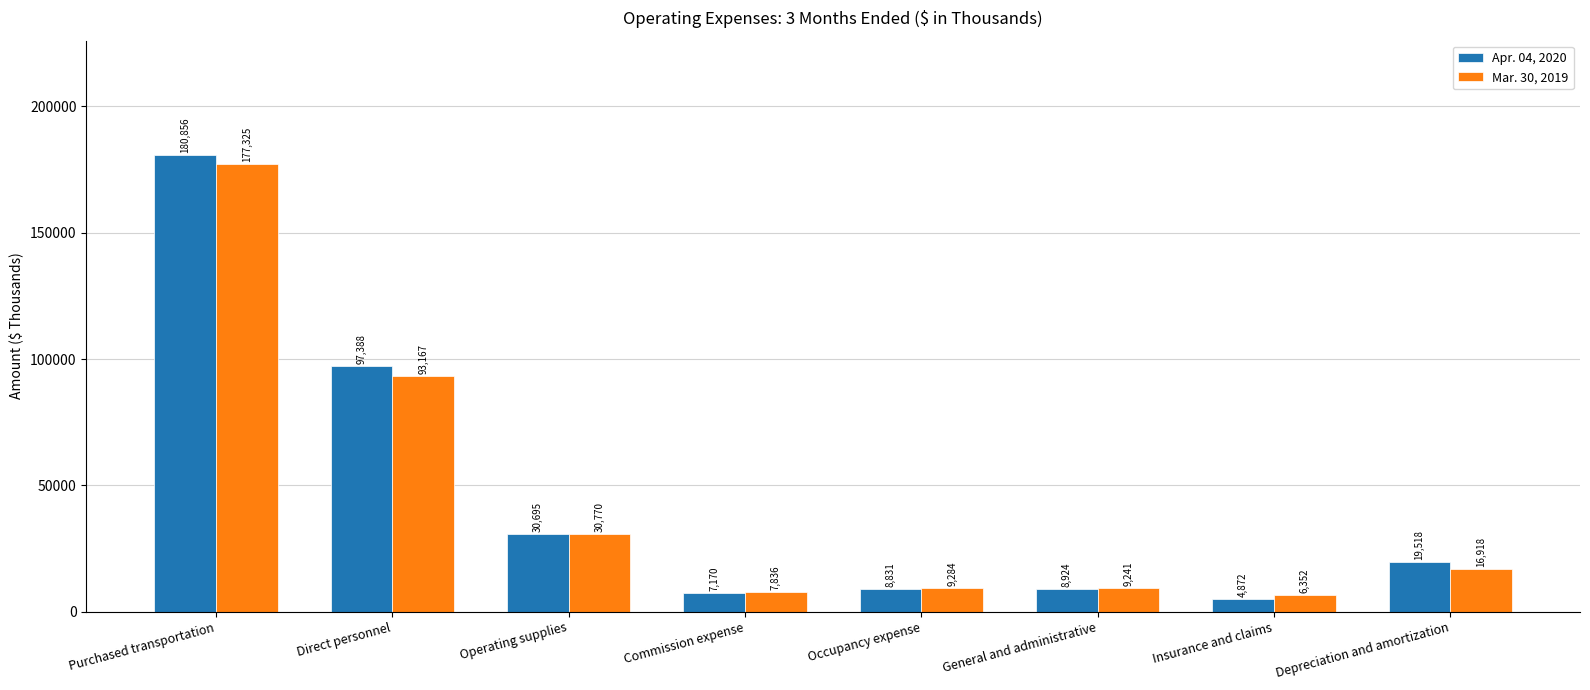

How many groups of bars are there?

8